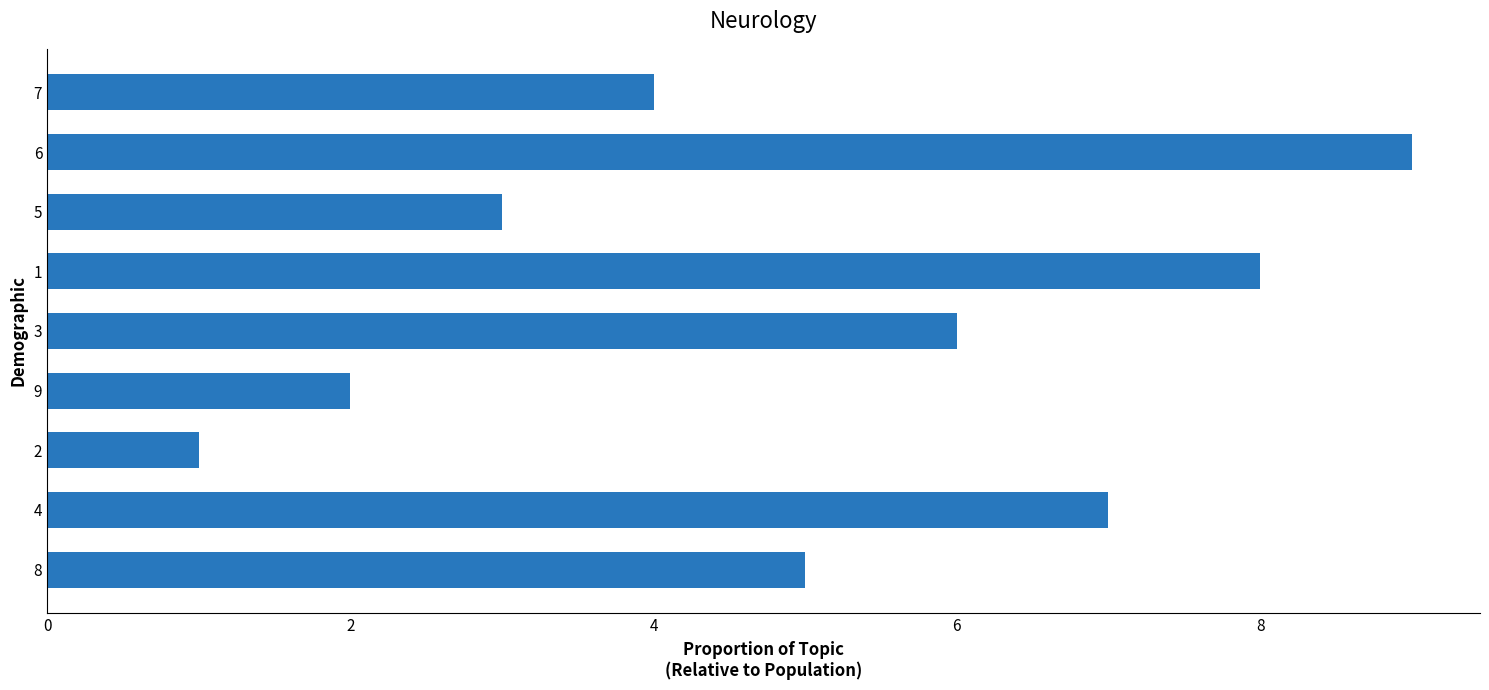

How many categories are shown in the chart?

9